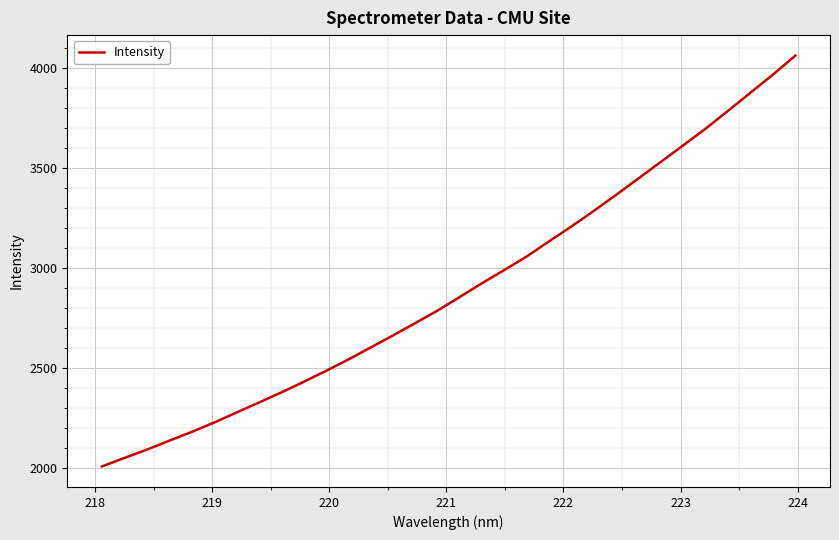

Reading left to right, list all the values displayed in this chart.

2008.9	2051.5	2092.6	2137.4	2181.2	2227.8	2278.3	2327.9	2378.4	2431.4	2486.2	2543.5	2603.5	2664.2	2726.1	2789.0	2857.6	2926.6	2992.8	3060.5	3136.5	3210.8	3288.6	3369.1	3451.3	3533.9	3616.6	3700.1	3788.7	3879.1	3969.2	4063.6